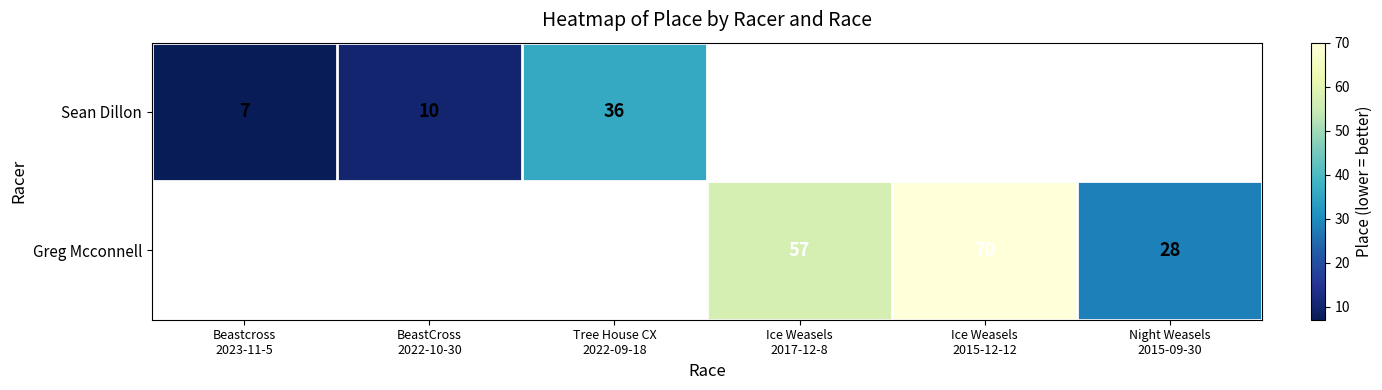

Which label corresponds to the smallest value in the chart?

Beastcross
2023-11-5